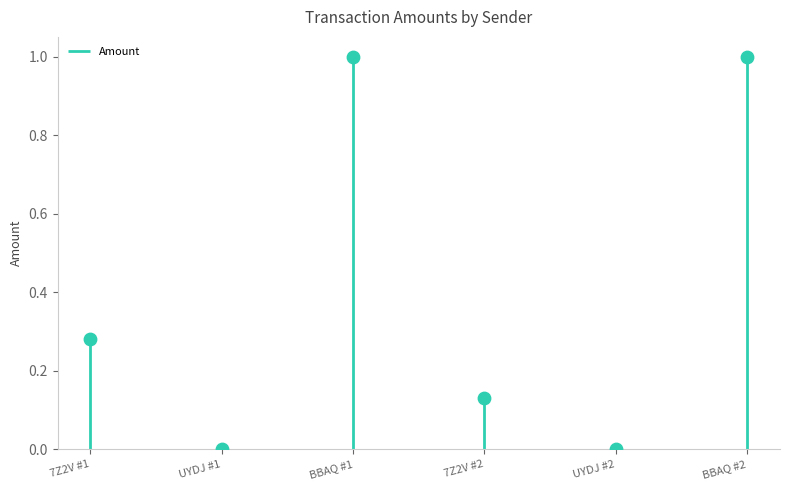

What is the change in value from BBAQ #1 to UYDJ #2?

-1.0